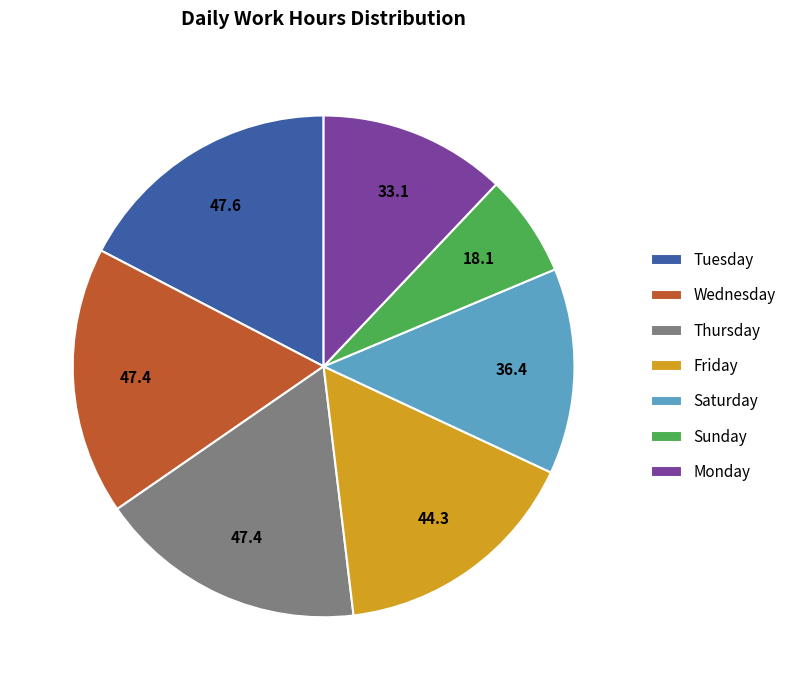

Count the number of slices in the pie.

7